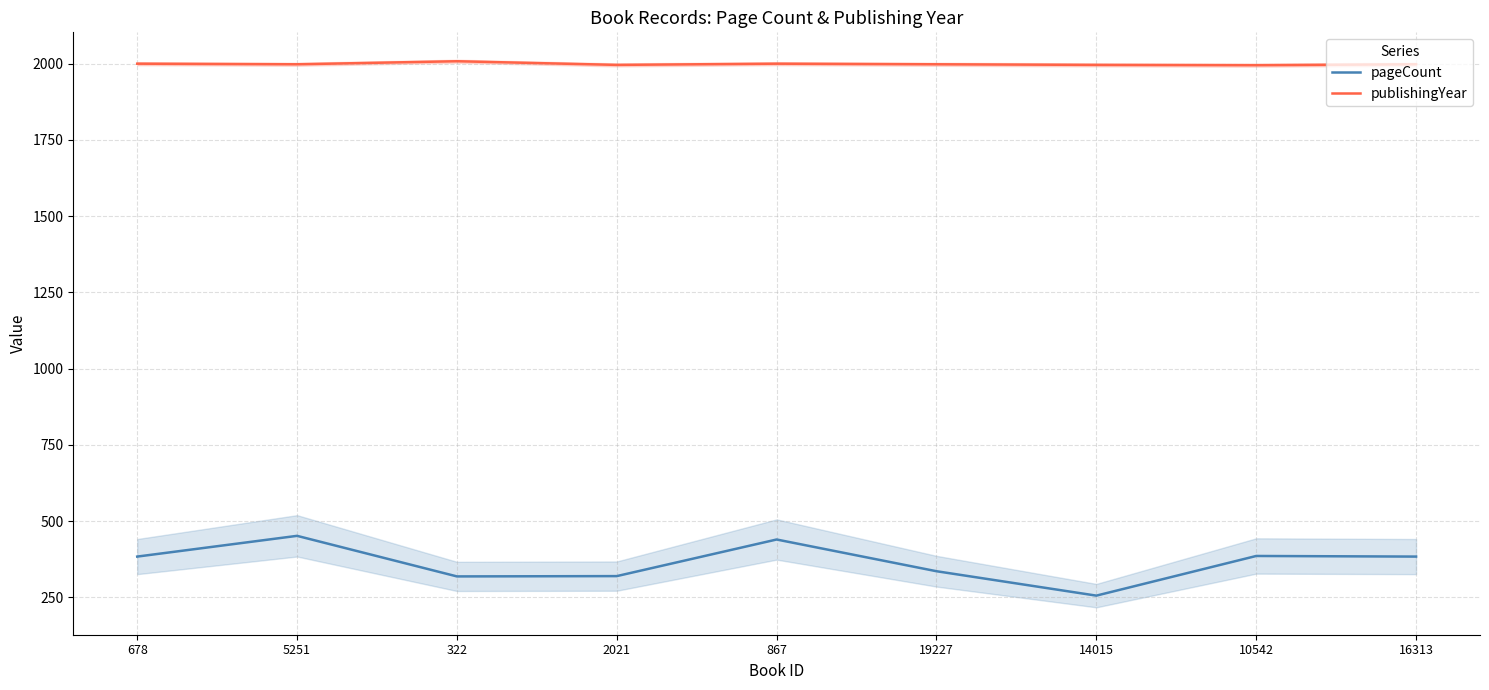

Which series changed the most between 867 and 10542?

pageCount